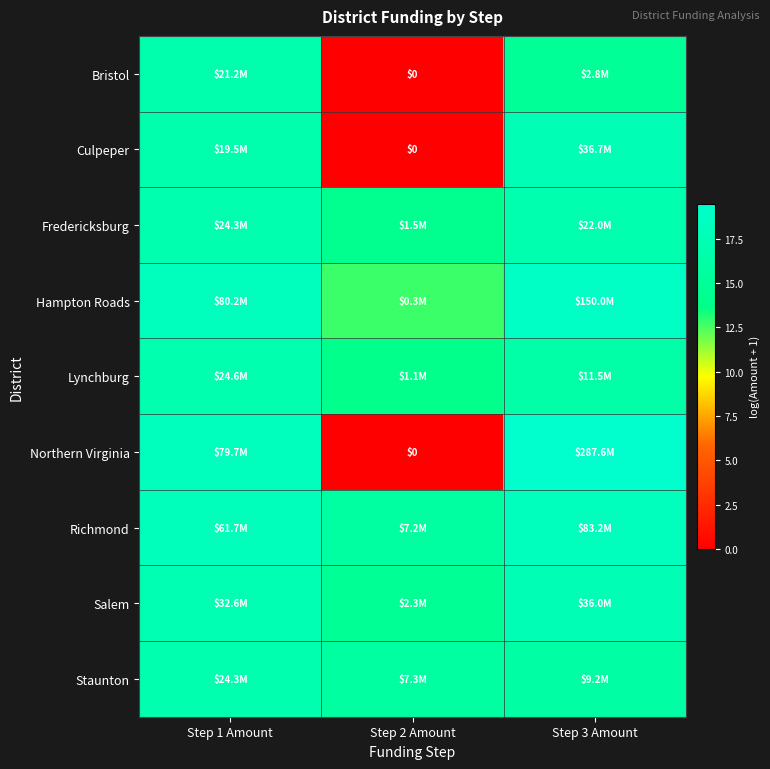

What value does the Salem series have at Step 1 Amount?

17.3